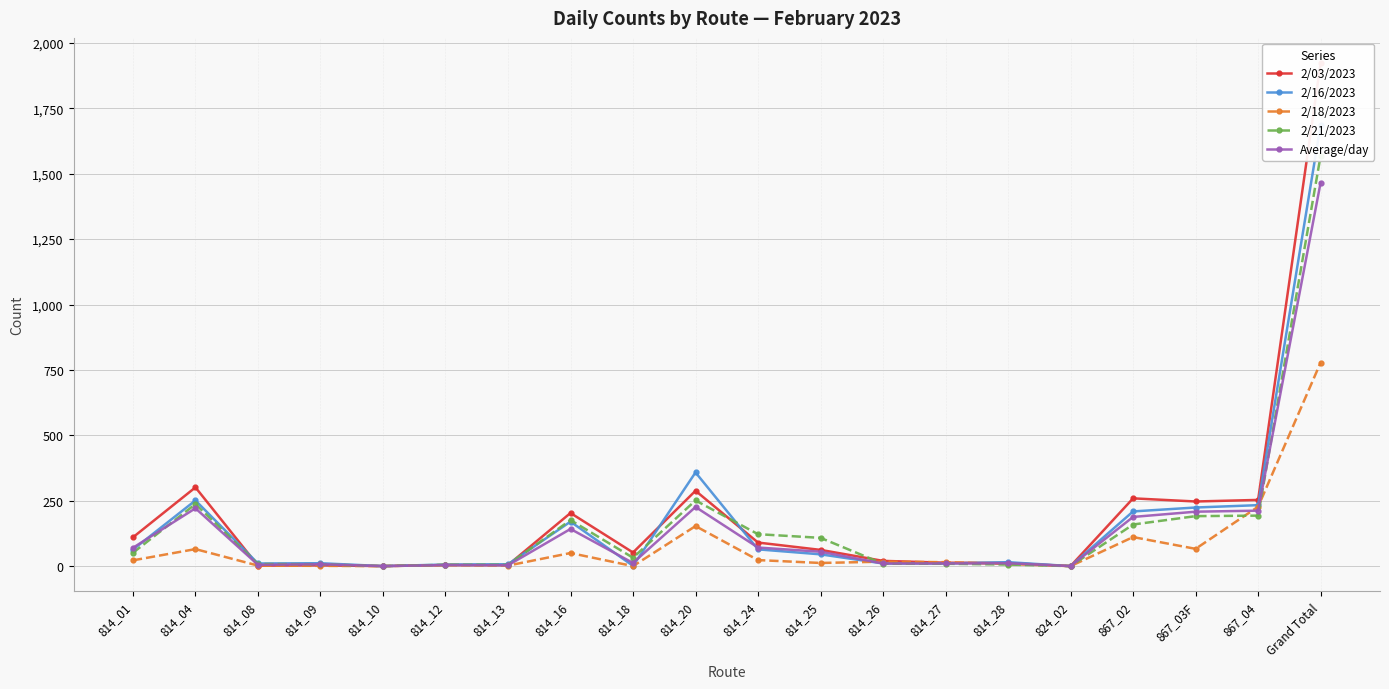

What is the label of the 4th point from the right?

867_02